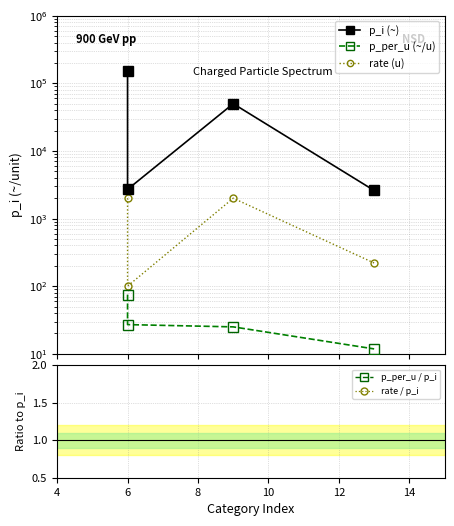

Is the value of rate / p_i at 8 greater than the value of p_per_u / p_i at 6?

Yes